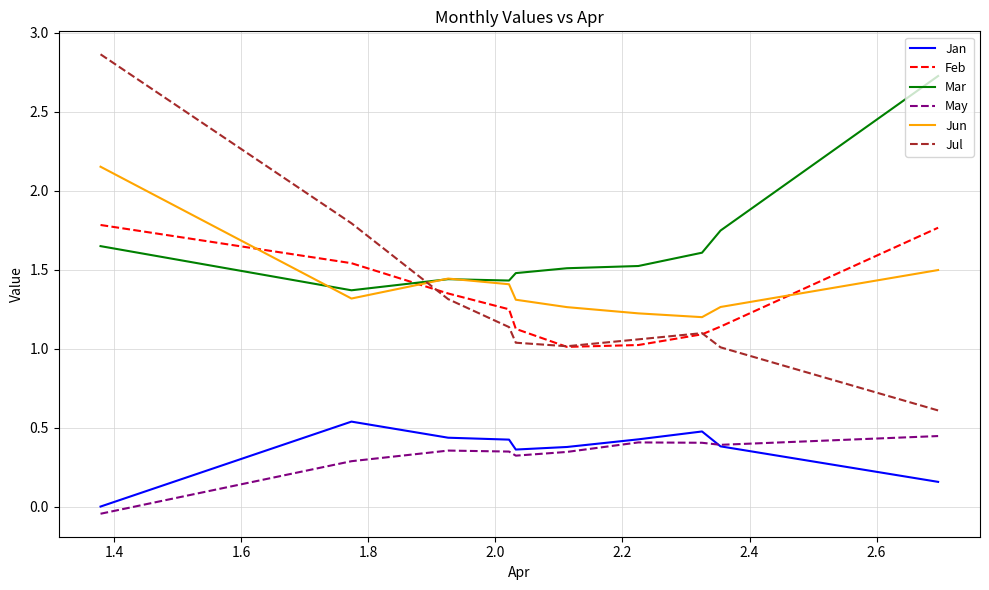

Which series has the largest range (max minus min)?

Jul